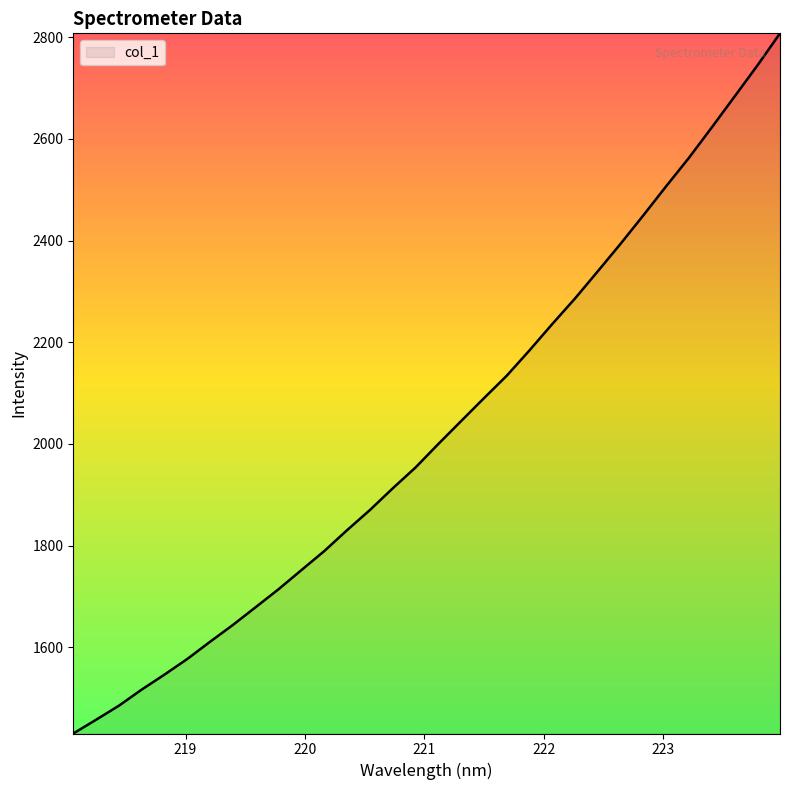

What is the greatest value displayed?

2807.5